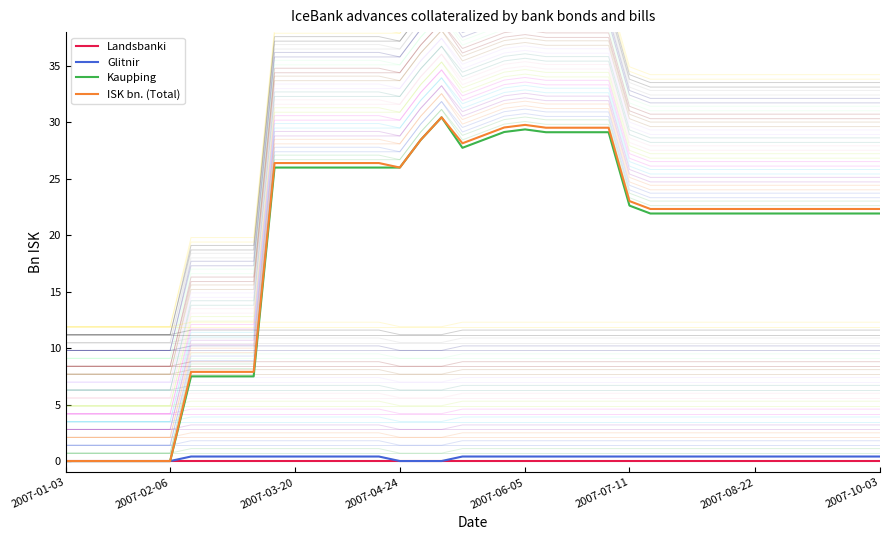

Reading right to left, transcribe all the data shown in this chart.

Landsbanki: 0.0	0.0	0.0	0.0	0.0	0.0	0.0	0.0	0.0	0.0	0.0	0.0	0.0	0.0	0.0	0.0	0.0	0.0	0.0	0.0	0.0	0.0	0.0	0.0	0.0	0.0	0.0	0.0	0.0	0.0	0.0	0.0	0.0	0.0	0.0	0.0	0.0	0.0	0.0	0.0
Glitnir: 0.4	0.4	0.4	0.4	0.4	0.4	0.4	0.4	0.4	0.4	0.4	0.4	0.4	0.4	0.4	0.4	0.4	0.4	0.4	0.4	0.4	0.0	0.0	0.0	0.4	0.4	0.4	0.4	0.4	0.4	0.4	0.4	0.4	0.4	0.0	0.0	0.0	0.0	0.0	0.0
Kaupþing: 21.9	21.9	21.9	21.9	21.9	21.9	21.9	21.9	21.9	21.9	21.9	21.9	22.6	29.1	29.1	29.1	29.1	29.4	29.1	28.4	27.8	30.4	28.4	26.0	26.0	26.0	26.0	26.0	26.0	26.0	7.5	7.5	7.5	7.5	0.0	0.0	0.0	0.0	0.0	0.0
ISK bn. (Total): 22.3	22.3	22.3	22.3	22.3	22.3	22.3	22.3	22.3	22.3	22.3	22.3	23.0	29.5	29.5	29.5	29.5	29.8	29.6	28.9	28.1	30.4	28.4	26.0	26.4	26.4	26.4	26.4	26.4	26.4	7.9	7.9	7.9	7.9	0.0	0.0	0.0	0.0	0.0	0.0